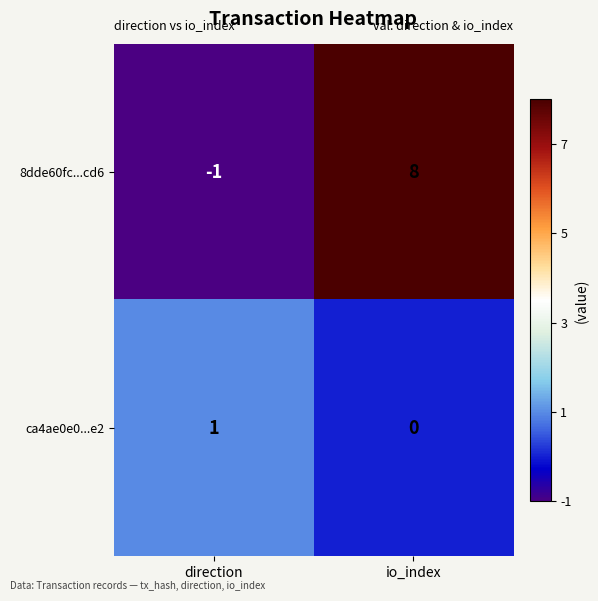

Reading left to right, transcribe all the data shown in this chart.

8dde60fc...cd6: direction=-1	io_index=8
ca4ae0e0...e2: direction=1	io_index=0